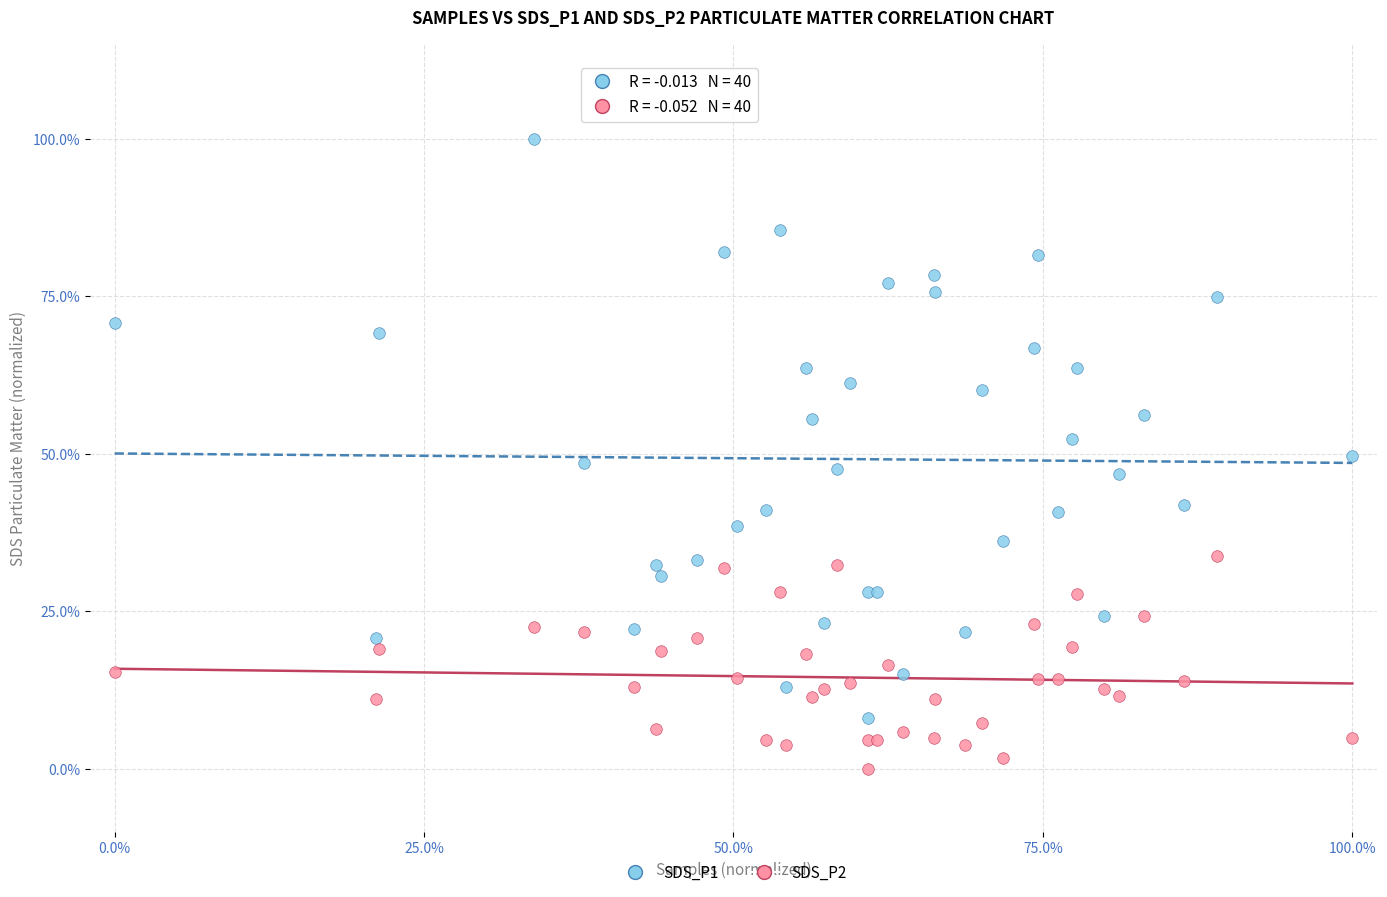

Which series contains the lowest Y value?

SDS_P2